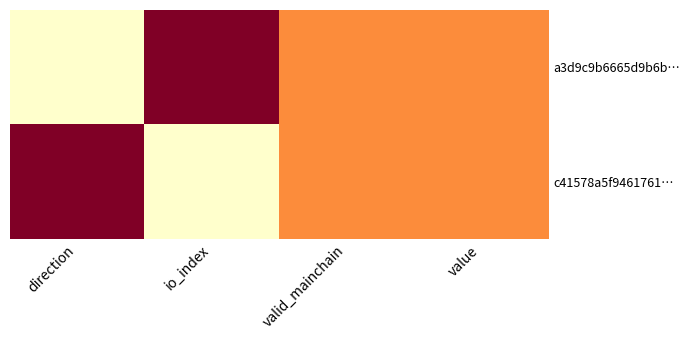

Which label corresponds to the largest value in the chart?

io_index